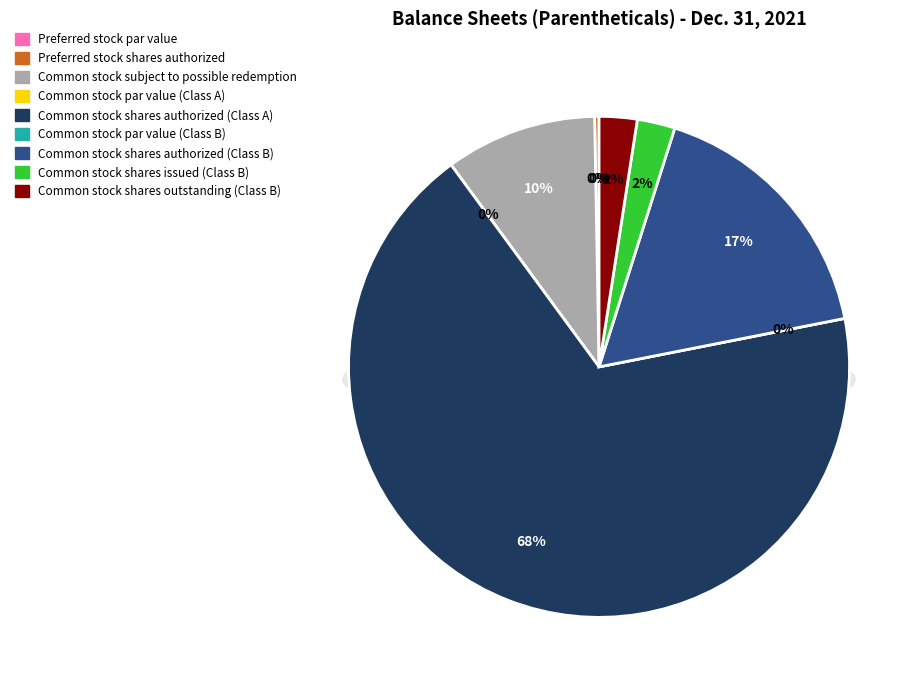

To the nearest percent, what percentage of the pie is Common stock shares issued (Class B)?

2%